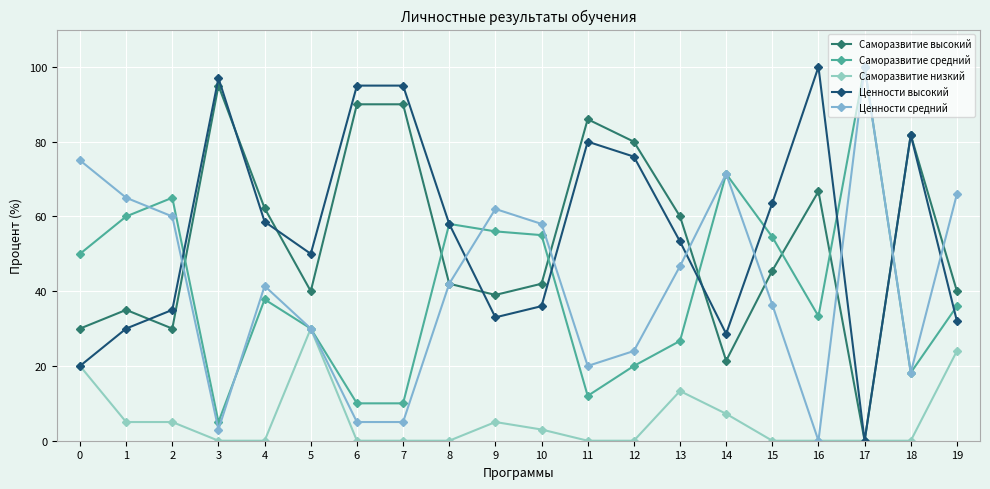

True or false: Ценности высокий has a value of 68.3 at 17.

False